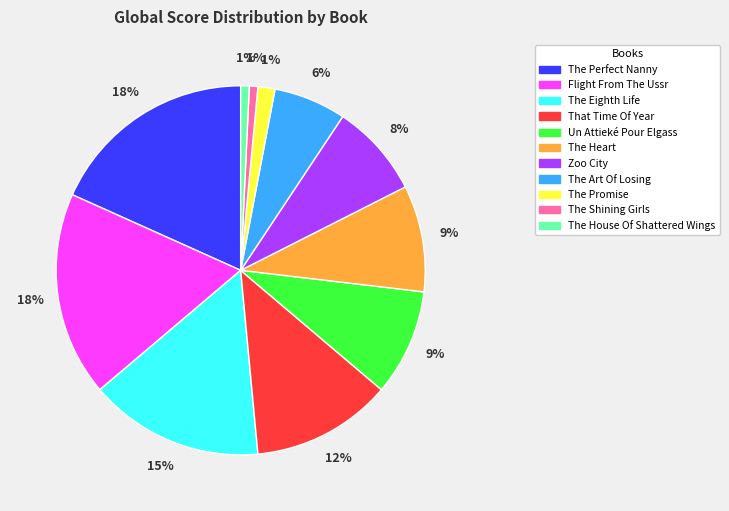

Is the sum of The Promise and The Heart greater than half?

No